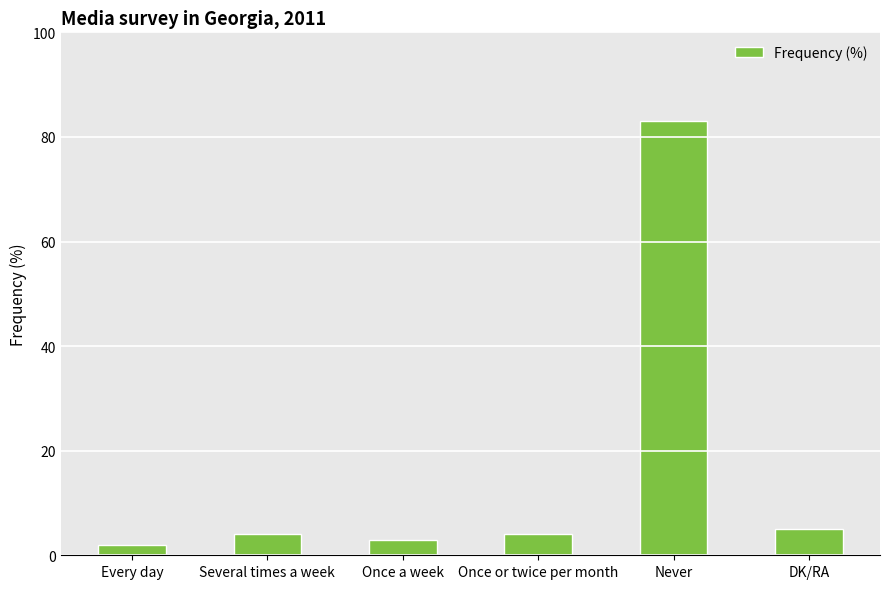

What is the label of the 4th bar from the right?

Once a week